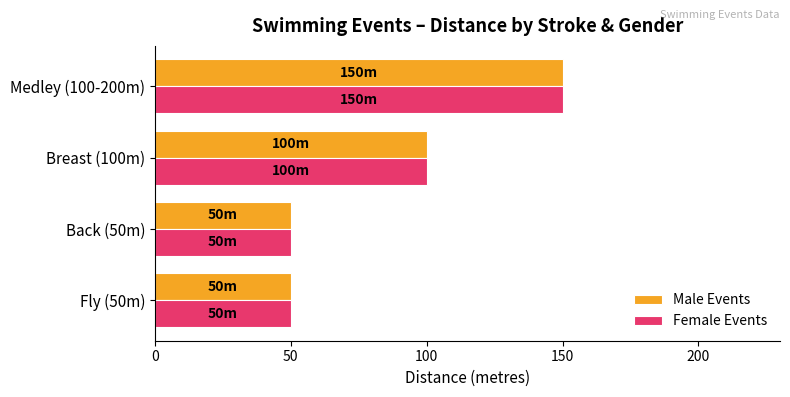

Is the value of Male Events at Back (50m) greater than the value of Female Events at Medley (100-200m)?

No